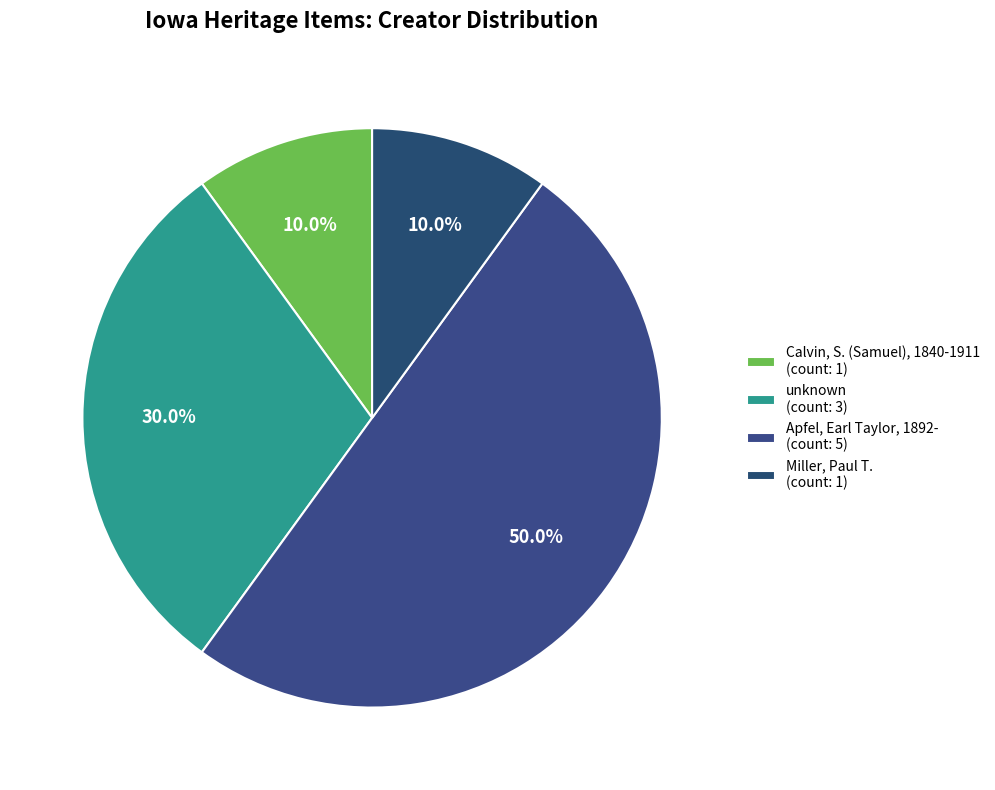

How many slices are in this pie chart?

4